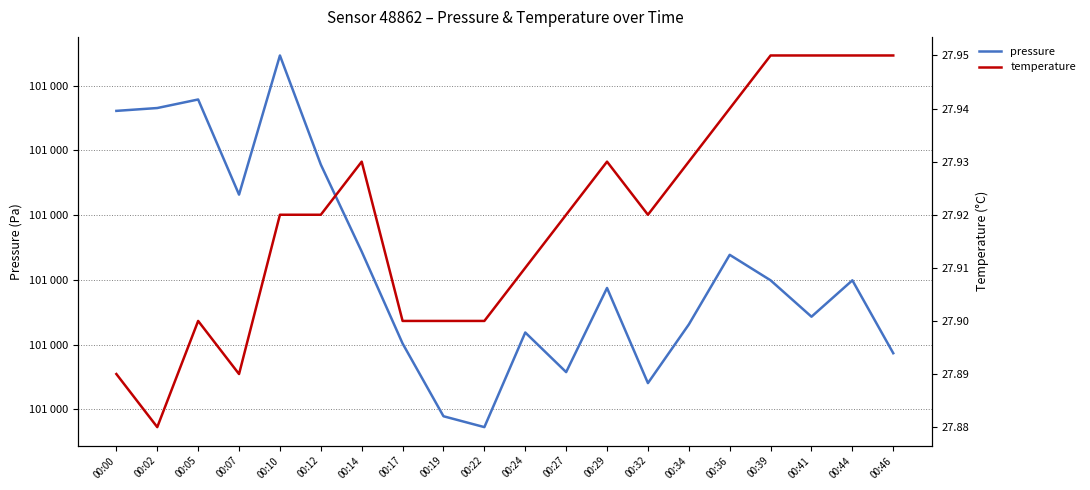

Which series has the largest total across all categories?

pressure